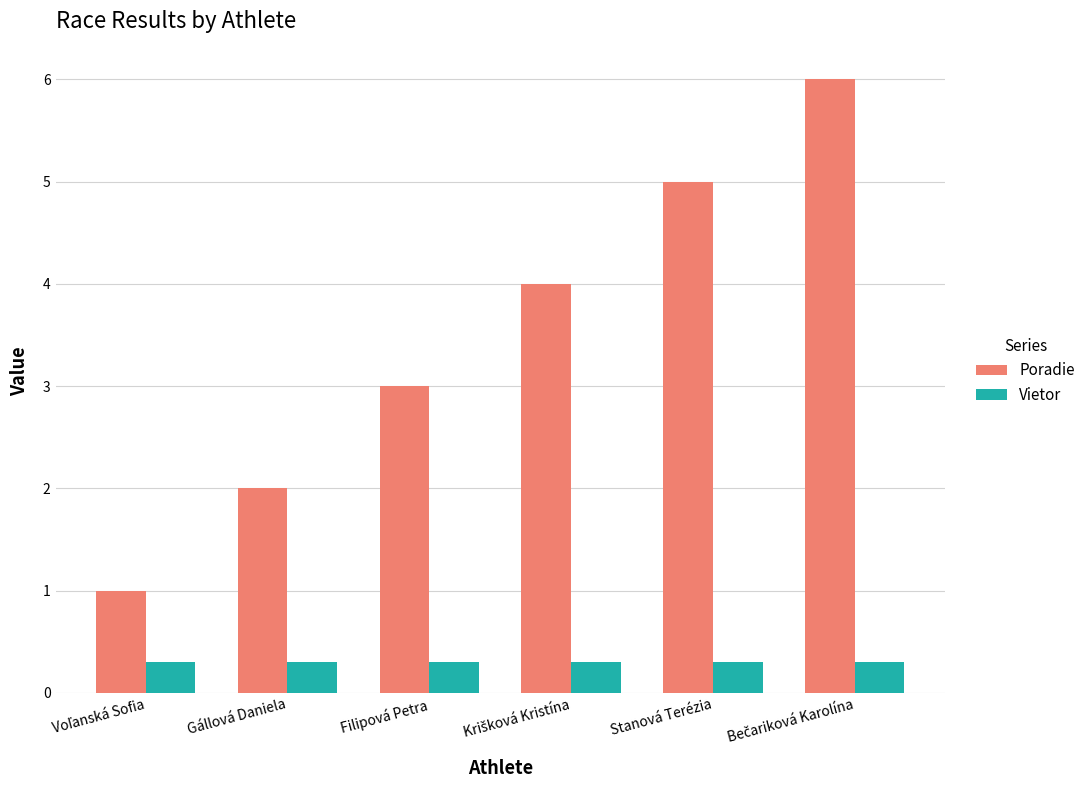

Is it true that Vietor equals 0.1 at Gállová Daniela?

False